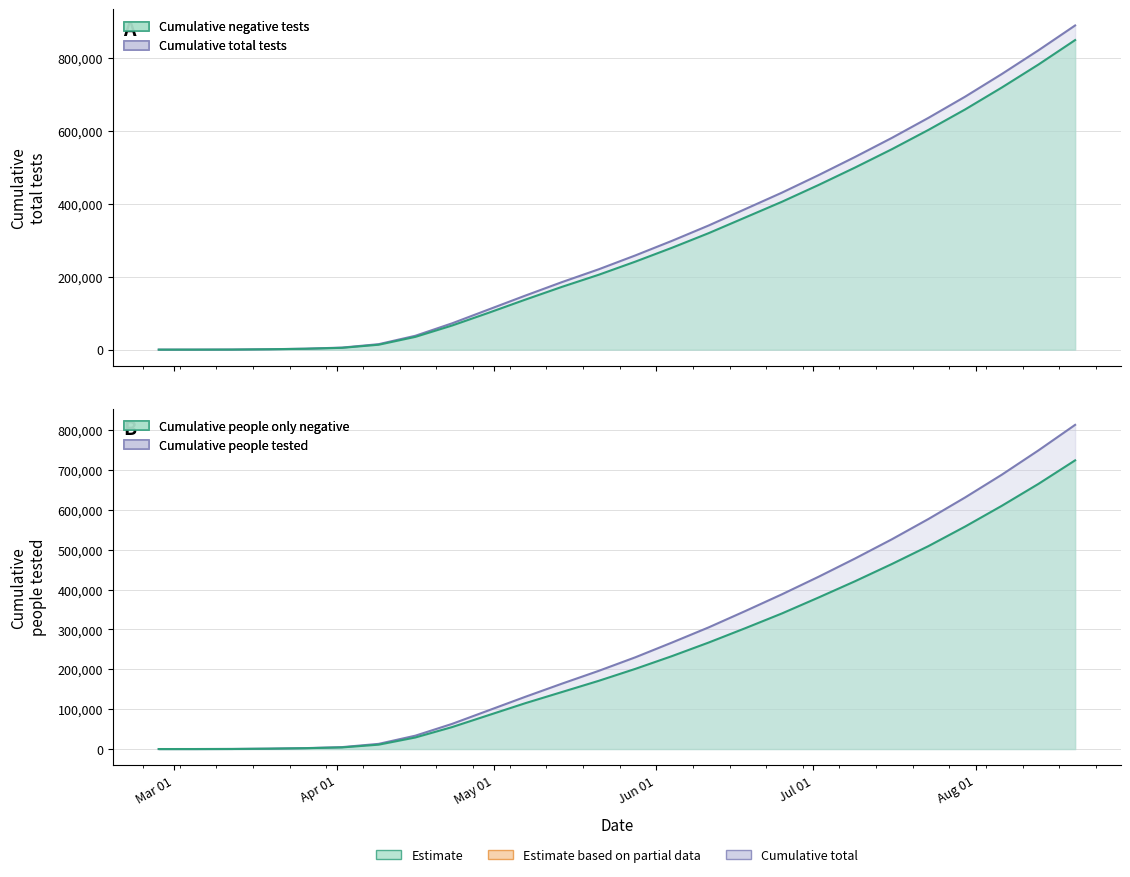

True or false: Cumulative people only neg has a value of 228646 at 23.

False